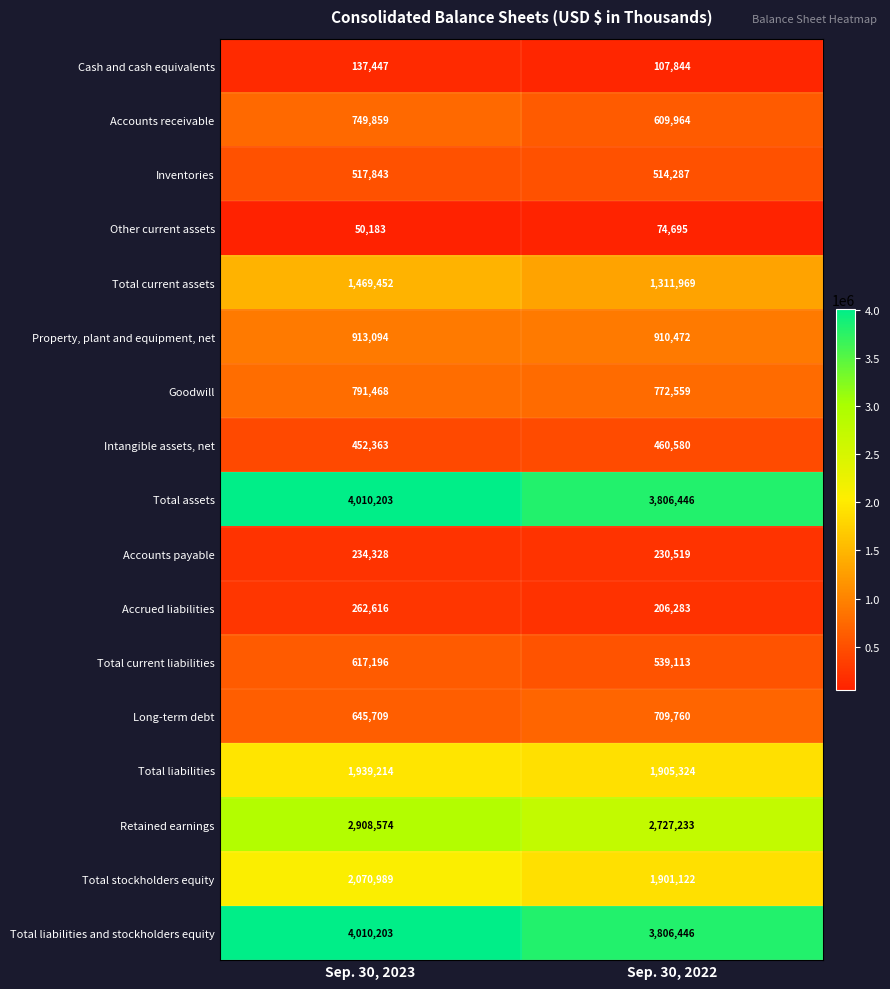

What is the approximate value of Intangible assets, net at Sep. 30, 2023, to the nearest 50?

452350